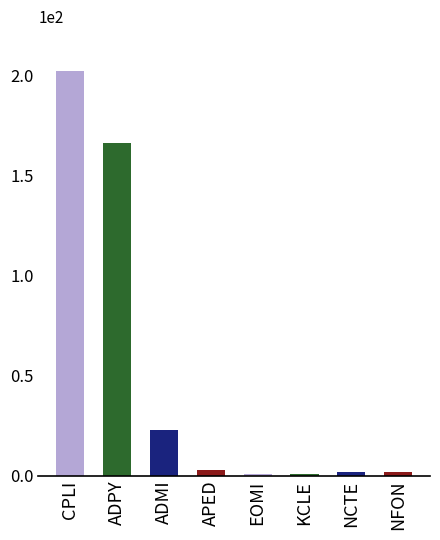

At which category does the chart reach its minimum across all series?

EOMI